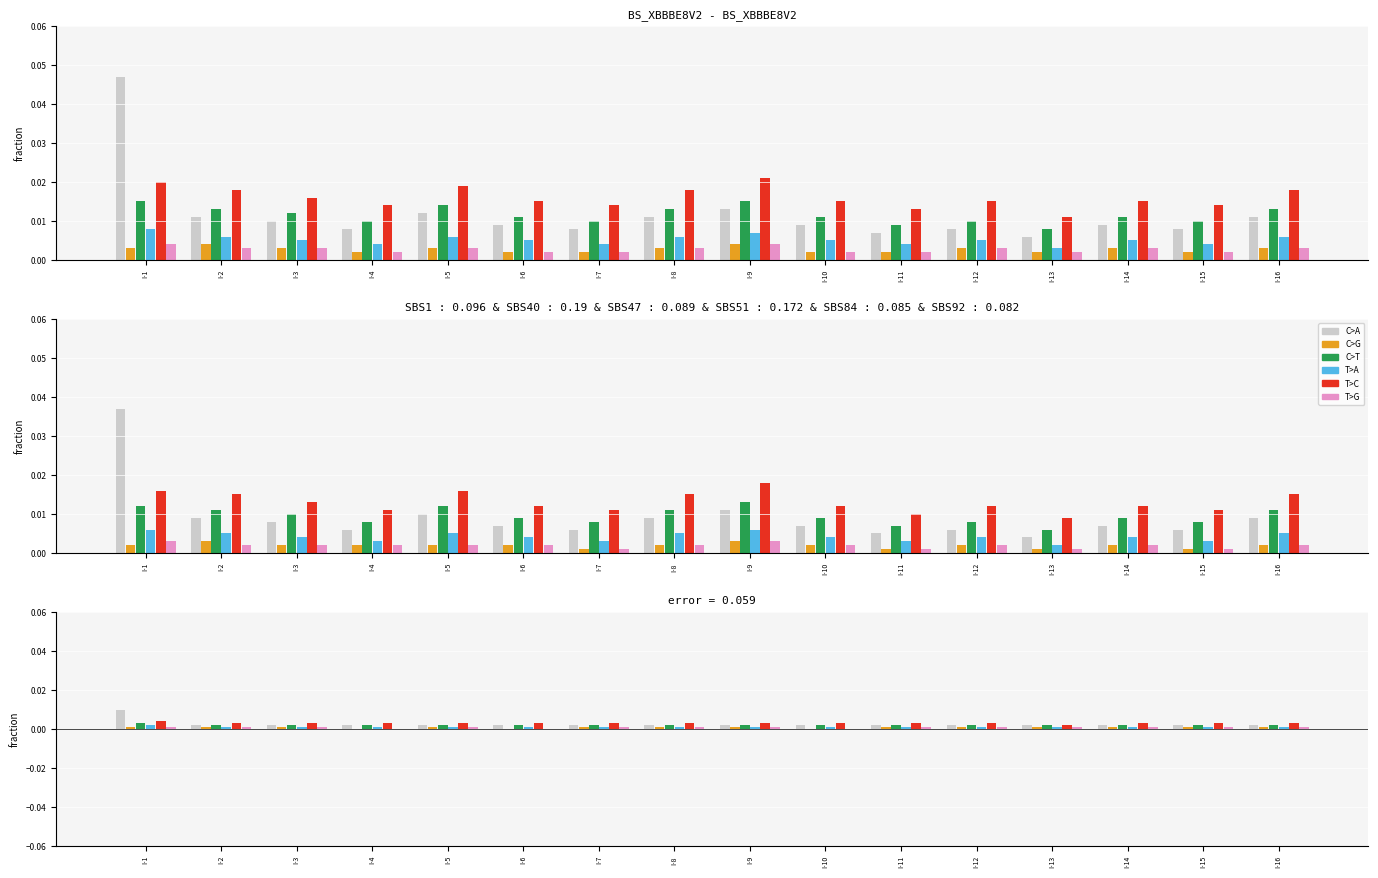

How many C>G values are between 0 and 1?

16